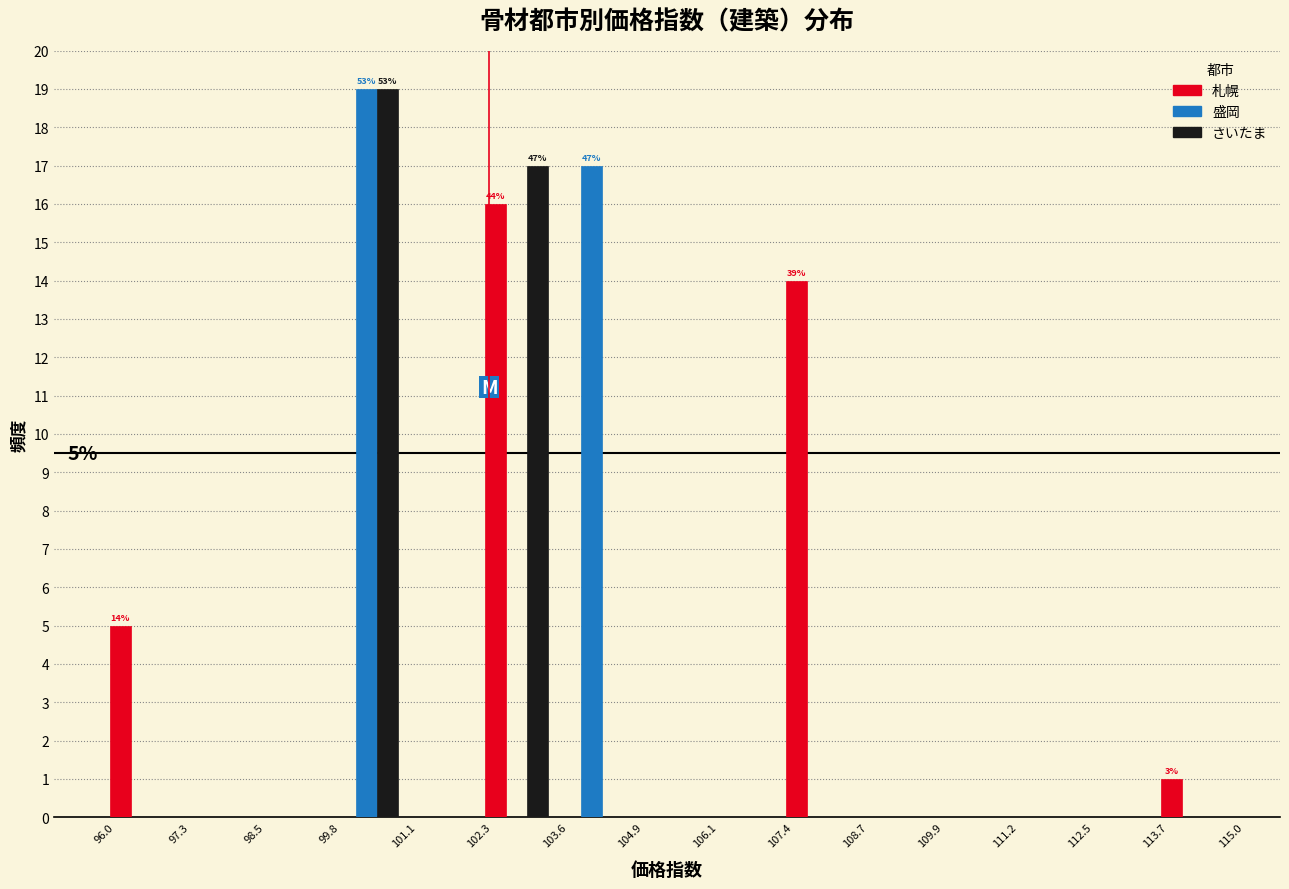

In the 札幌 series, which range on the x-axis has the tallest bar?

102.3 to 103.6